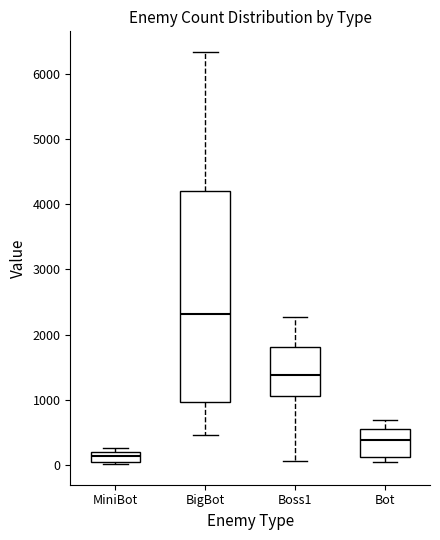

Reading left to right, read every box against the y-axis: the position of its median line, the range the box covers, and the ends of its whiskers. The values are not printed on the chart, so give them approximately, as read against the axis.

MiniBot: median 100, box 0 to 200, whiskers 0 to 300
BigBot: median 2300, box 1000 to 4200, whiskers 500 to 6300
Boss1: median 1400, box 1100 to 1800, whiskers 100 to 2300
Bot: median 400, box 100 to 600, whiskers 0 to 700